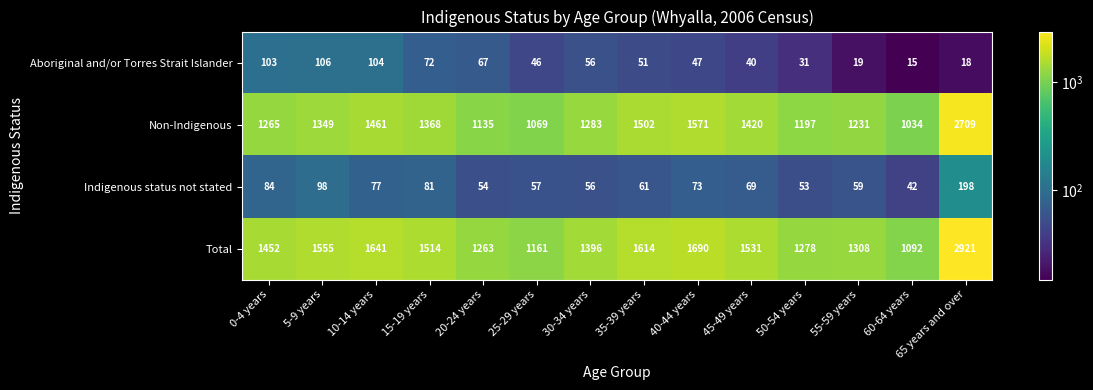

What is the sum of all Indigenous status not stated values?

1062